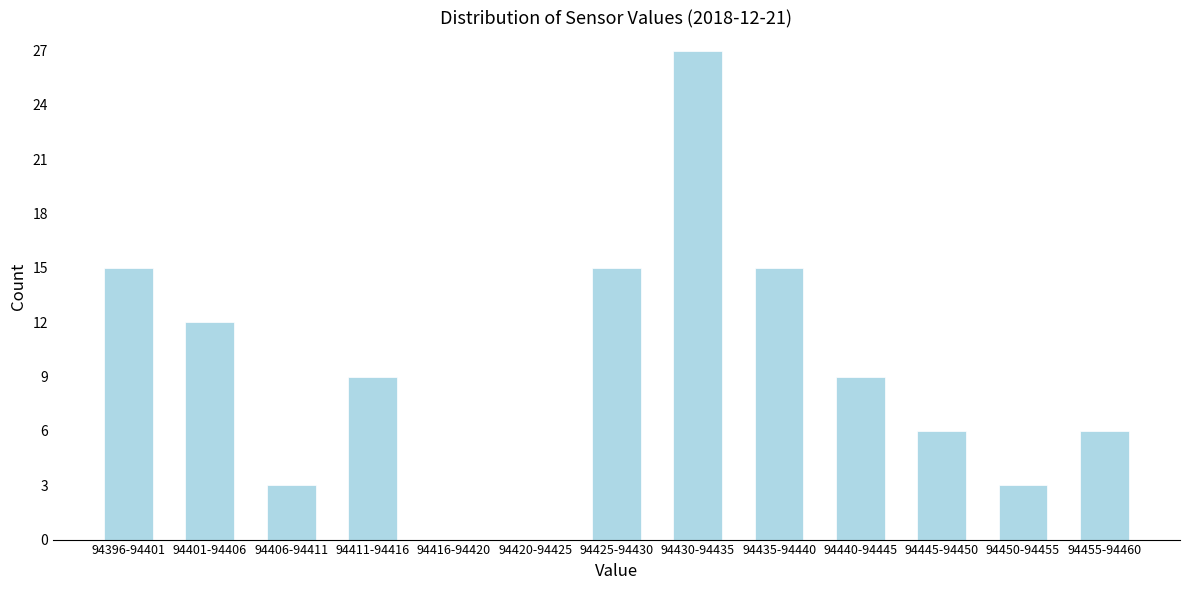

Reading right to left, transcribe all the data shown in this chart.

94455-94460=6	94450-94455=3	94445-94450=6	94440-94445=9	94435-94440=15	94430-94435=27	94425-94430=15	94420-94425=0	94416-94420=0	94411-94416=9	94406-94411=3	94401-94406=12	94396-94401=15